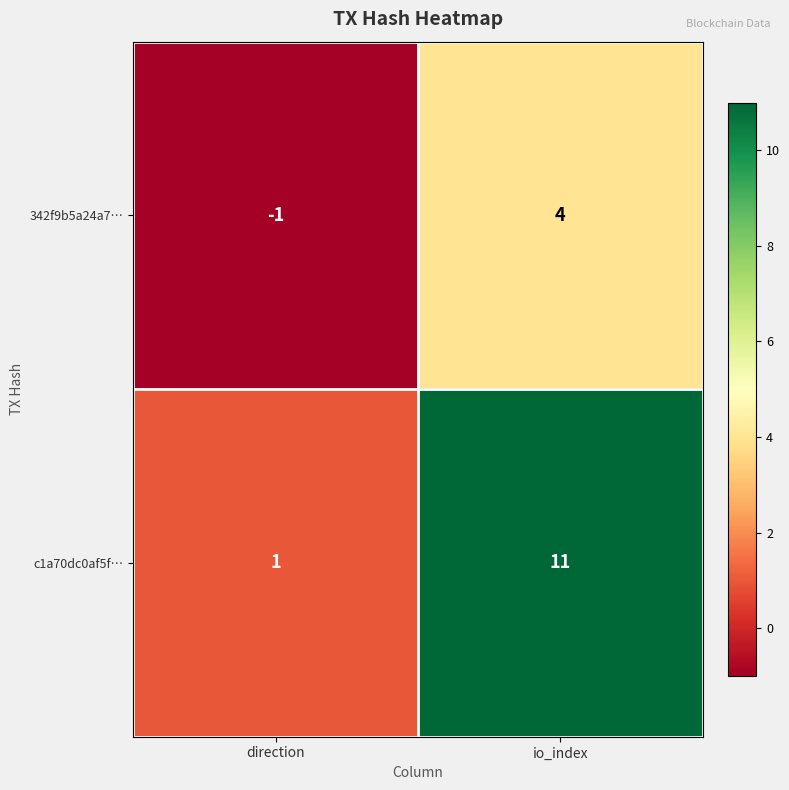

At io_index, list the series in order from largest to smallest.

c1a70dc0af5f…, 342f9b5a24a7…